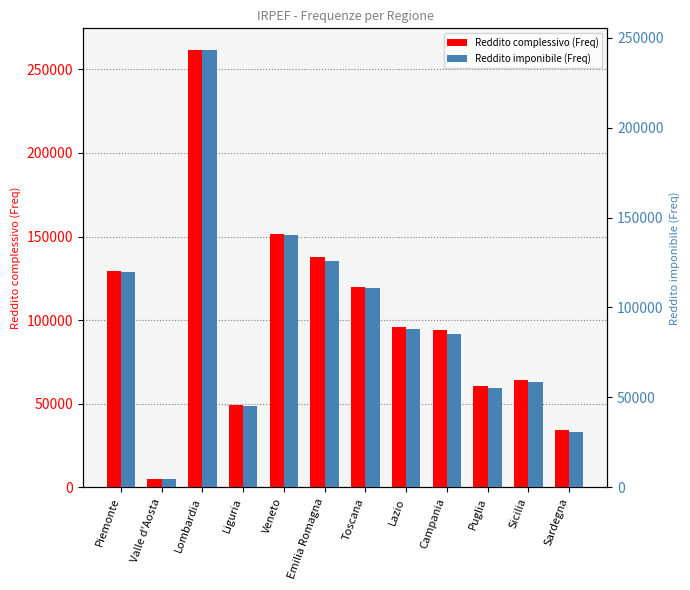

Is the value of Reddito imponibile (Freq) at Campania greater than the value of Reddito complessivo (Freq) at Campania?

No